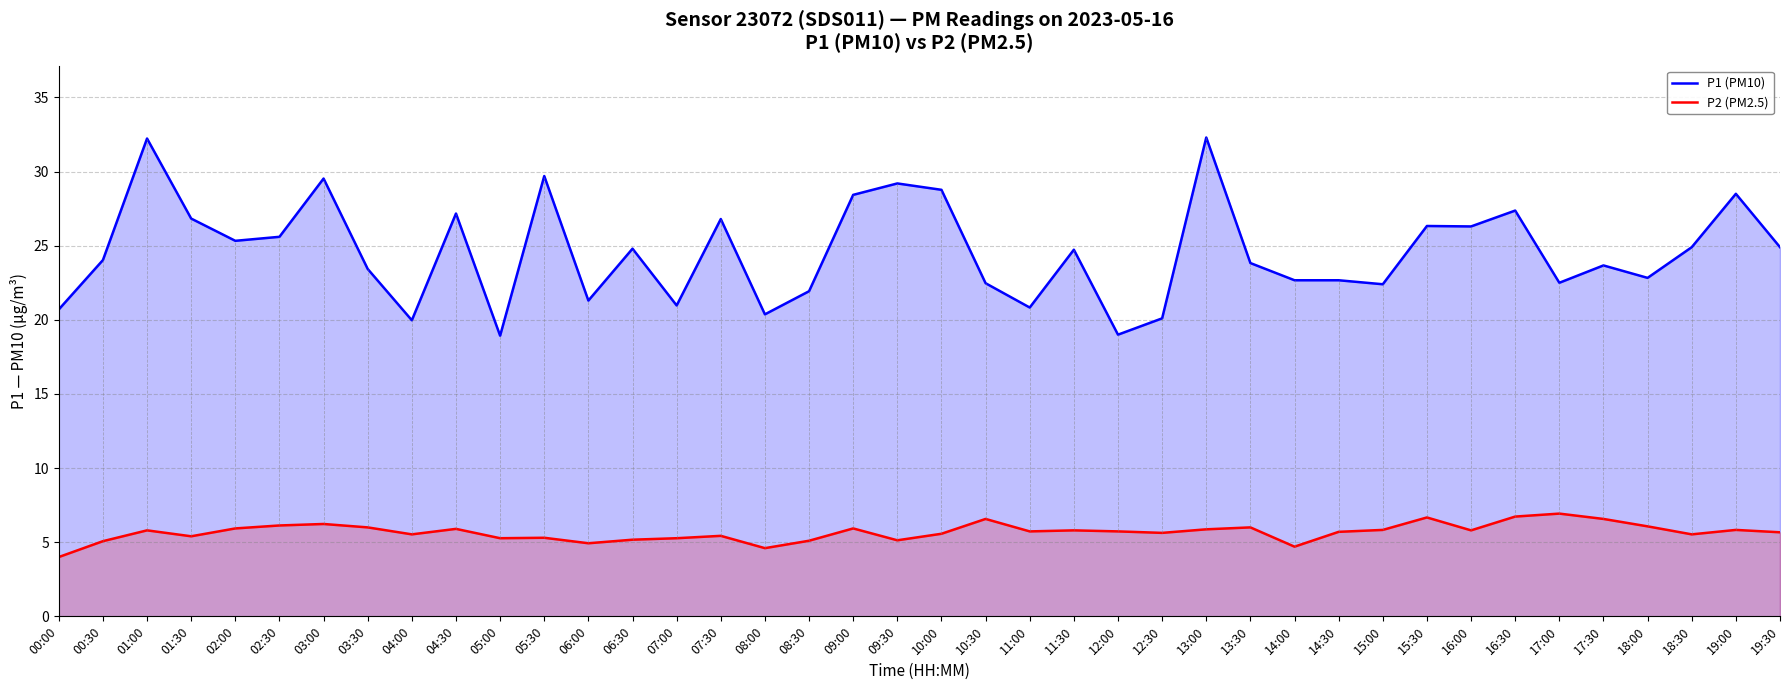

The P2 (PM2.5) series shows 6.7 at 00:00. True or false?

False